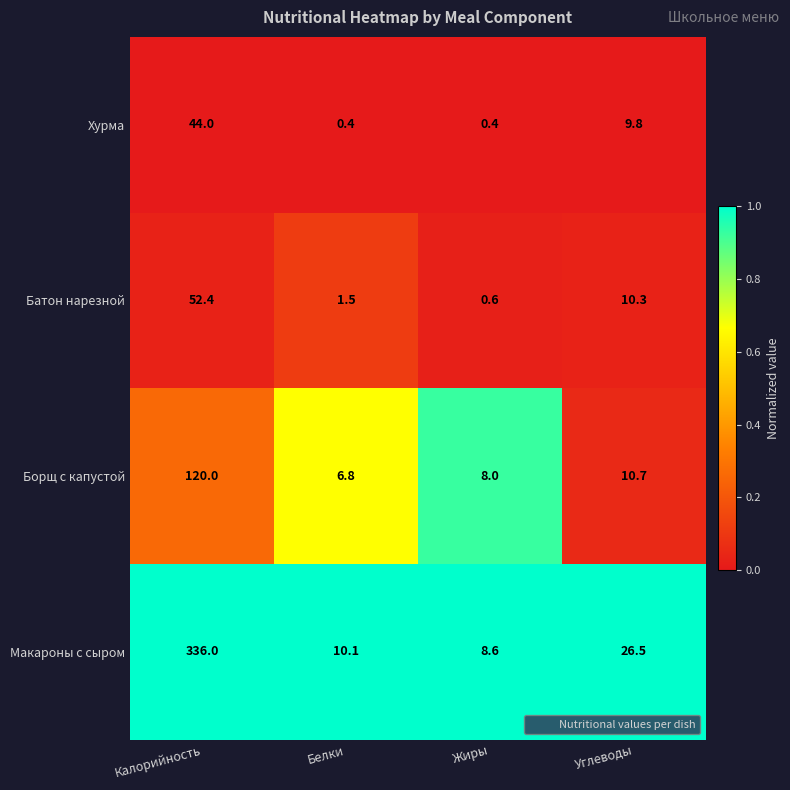

The value of Макароны с сыром at Жиры is 15.3. True or false?

False